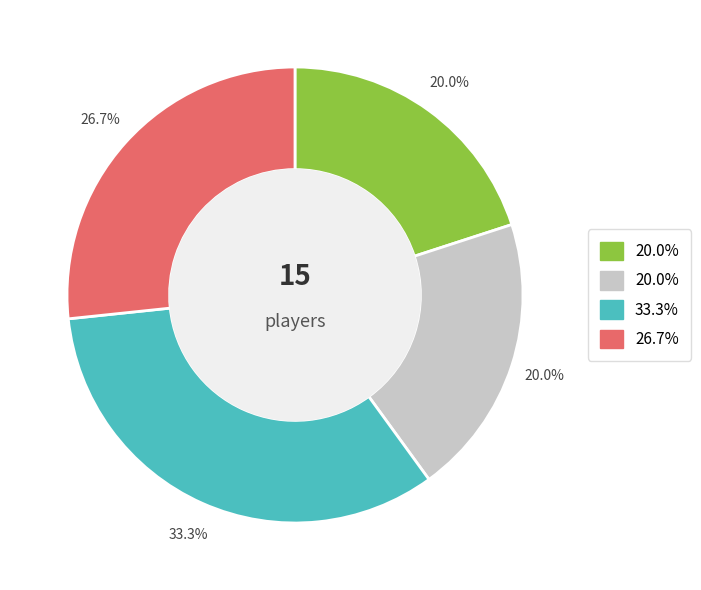

Is there a majority slice in this chart?

No